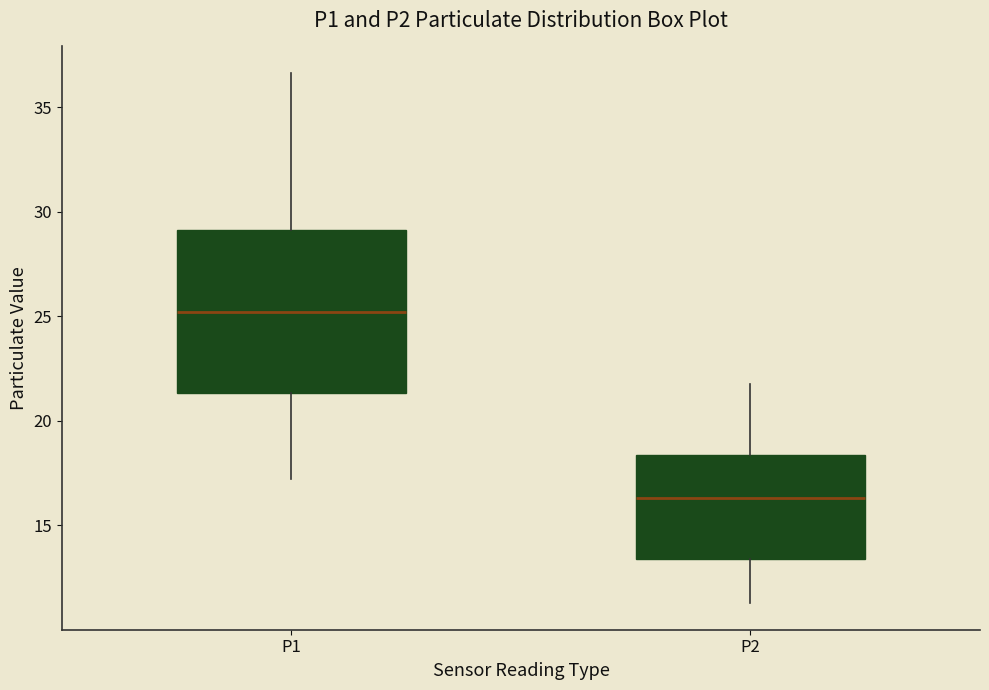

Where does the upper whisker of the box for P2 end on the y-axis? The values are not printed on the chart, so give them approximately, as read against the axis.

22.0